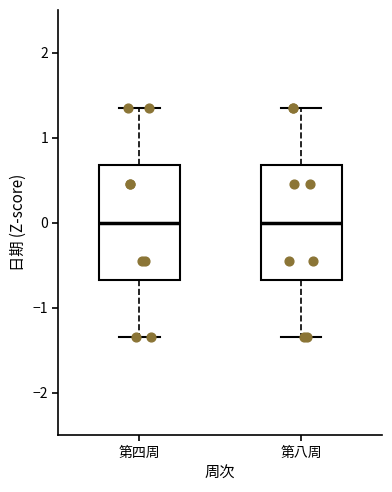

Reading left to right, transcribe this box plot: for each box, give where its median line is, the range the box spans, and where its two whiskers end, as read against the y-axis. The values are not printed on the chart, so give them approximately, as read against the axis.

第四周: median 0.0, box -0.7 to 0.7, whiskers -1.3 to 1.3
第八周: median 0.0, box -0.7 to 0.7, whiskers -1.3 to 1.3